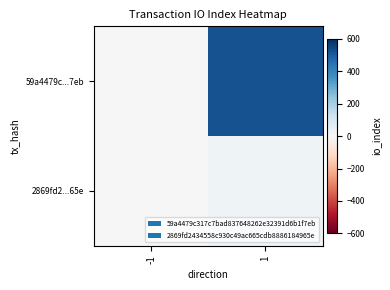

Which series changed the most between -1 and 1?

59a4479c...7eb